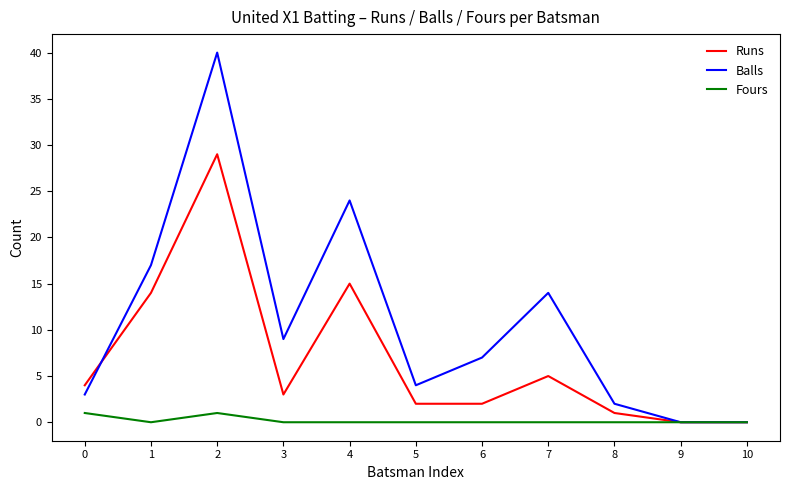

At which label does Balls first exceed 7?

1